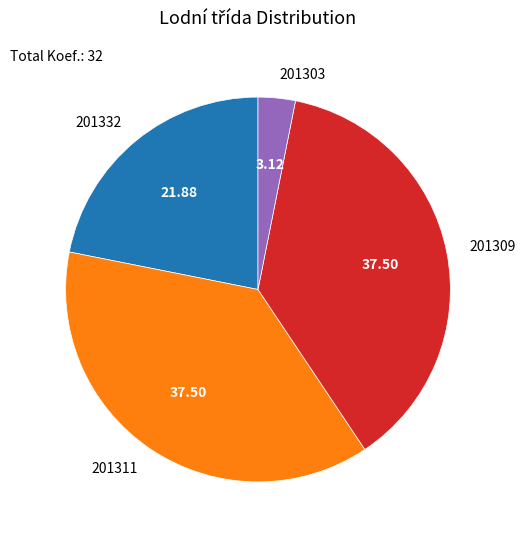

What is the ratio of the value at 201311 to the value at 201303?

12.0